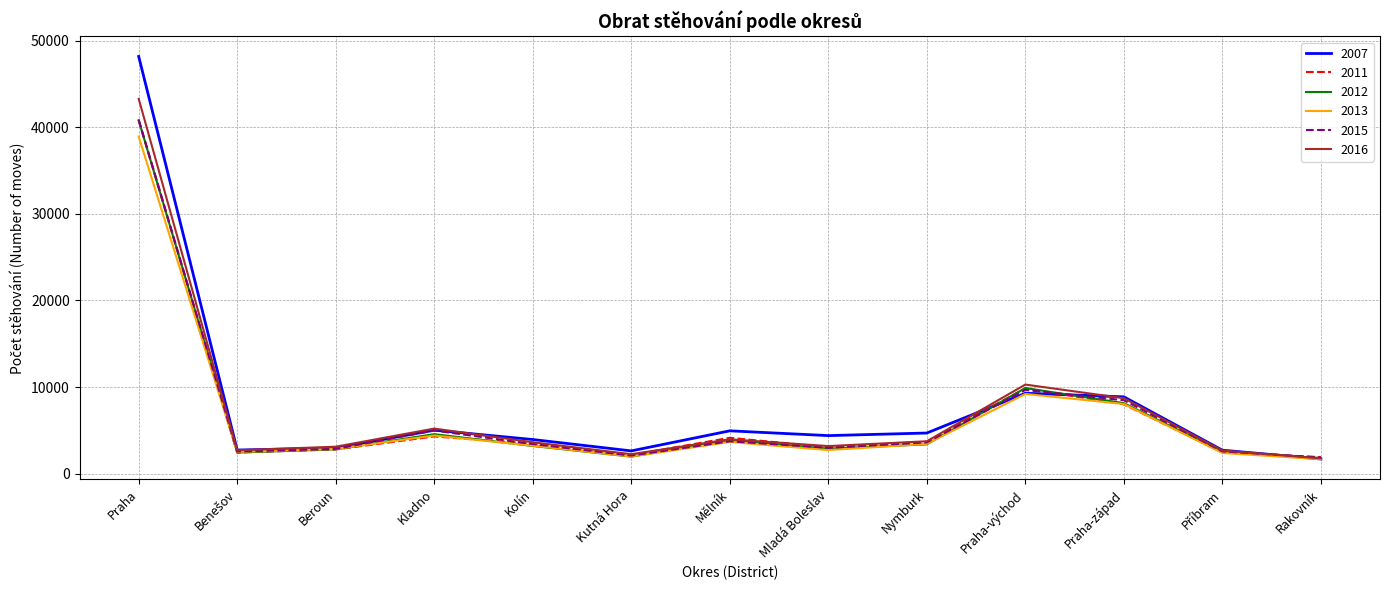

Is the value of 2013 at Kolín greater than the value of 2012 at Praha?

No